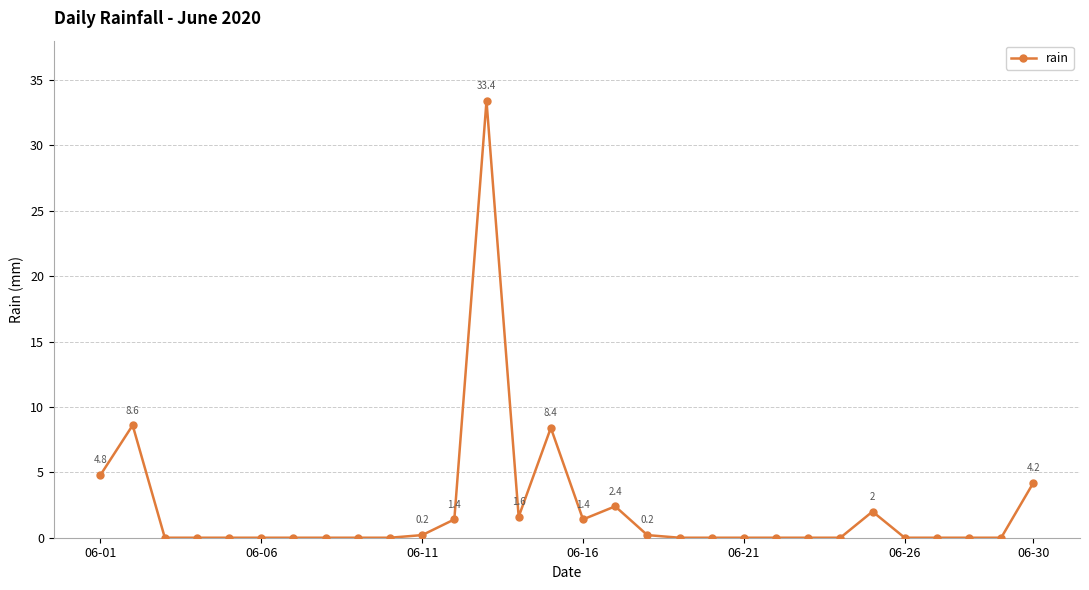

What is the sum of all values?

68.6